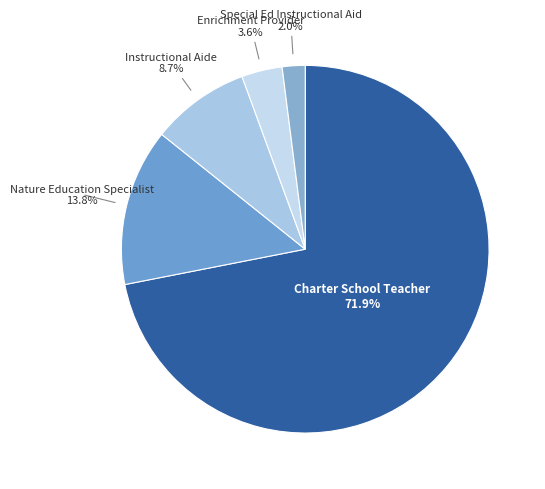

How many segments does this pie chart have?

5